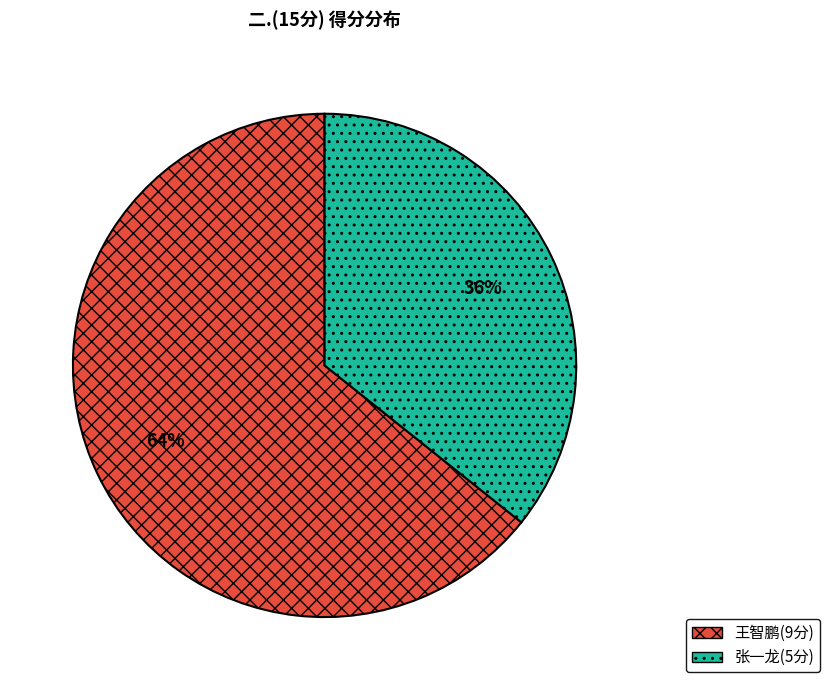

Which slice represents more than half of the pie?

王智鹏(9分)